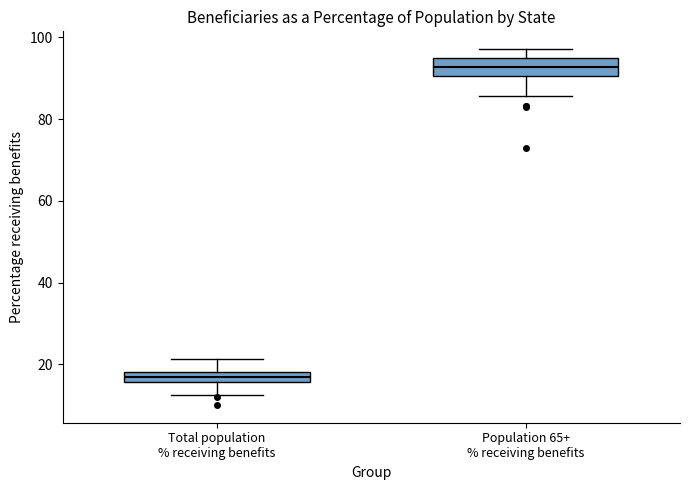

Where is the lower edge of the box for Total population % receiving benefits on the y-axis? The values are not printed on the chart, so give them approximately, as read against the axis.

16